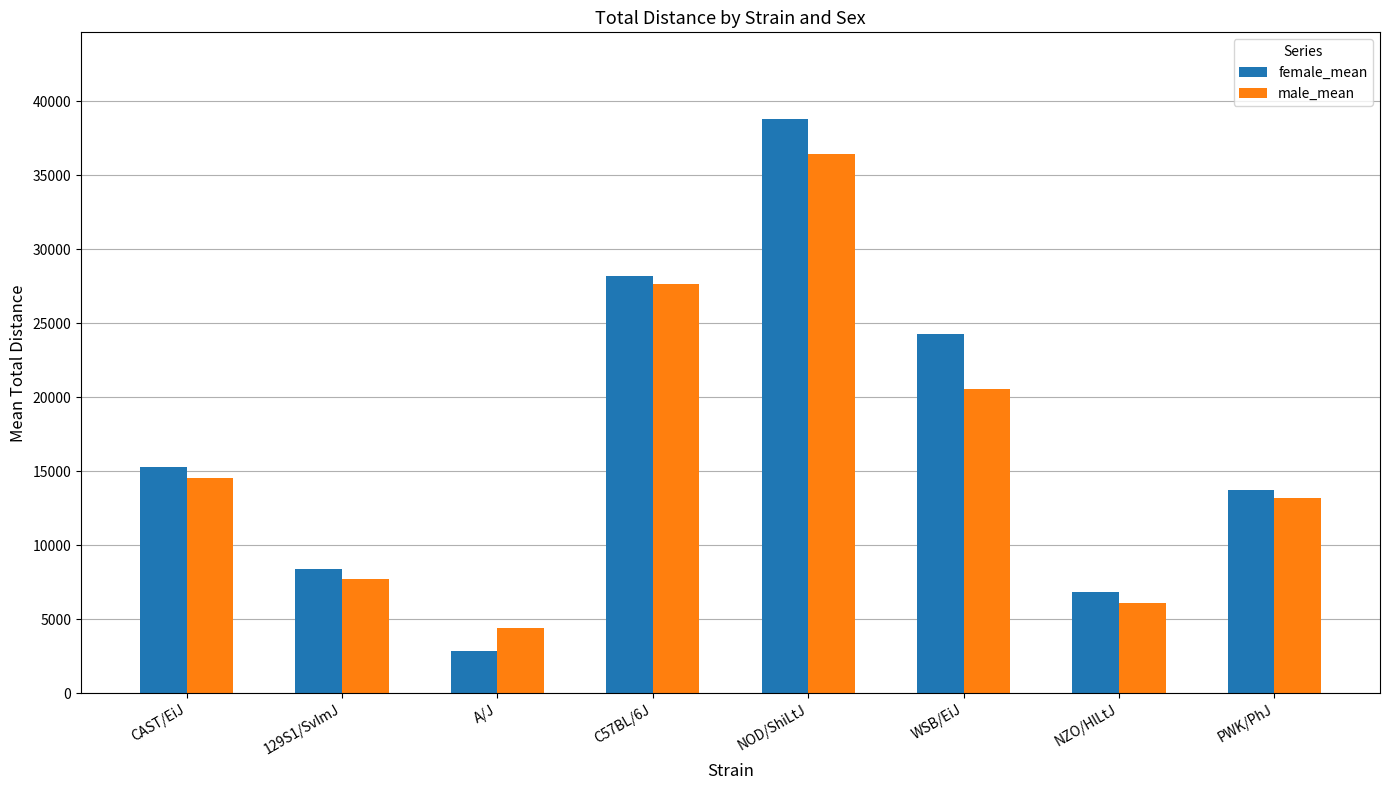

Rank the series by their average value, from highest to lowest.

female_mean, male_mean